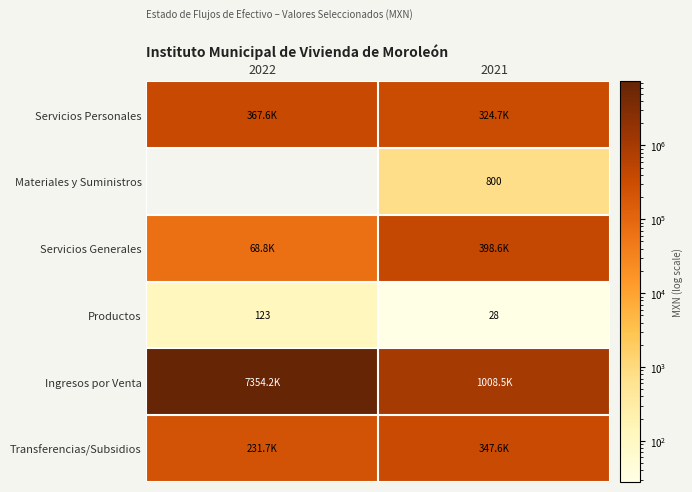

Is it true that Ingresos por Venta equals 2340866.7 at 2022?

False